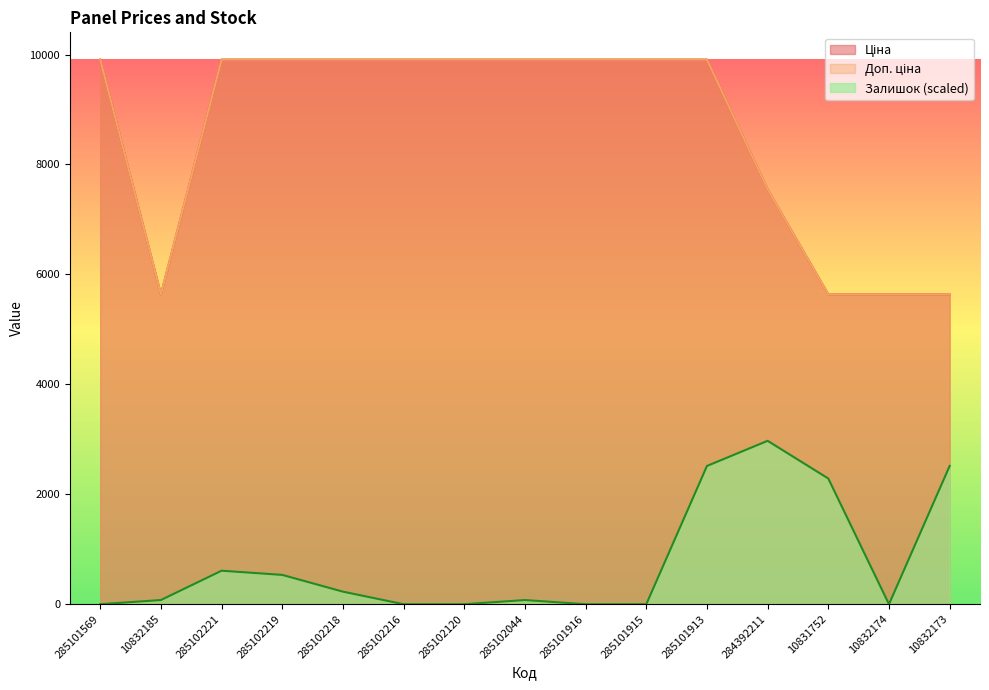

Reading right to left, list all the values displayed in this chart.

Ціна: 10832173=5636.0	10832174=5636.0	10831752=5636.0	284392211=7545.9	285101913=9908.5	285101915=9908.5	285101916=9908.5	285102044=9908.5	285102120=9908.5	285102216=9908.5	285102218=9908.5	285102219=9908.5	285102221=9908.5	10832185=5636.0	285101569=9908.5
Доп. ціна: 10832173=5636.0	10832174=5636.0	10831752=5636.0	284392211=7545.9	285101913=9908.5	285101915=9908.5	285101916=9908.5	285102044=9908.5	285102120=9908.5	285102216=9908.5	285102218=9908.5	285102219=9908.5	285102221=9908.5	10832185=5636.0	285101569=9908.5
Залишок: 10832173=2515.2	10832174=0.0	10831752=2286.6	284392211=2972.5	285101913=2515.2	285101915=0.0	285101916=0.0	285102044=76.2	285102120=0.0	285102216=0.0	285102218=228.7	285102219=533.5	285102221=609.8	10832185=76.2	285101569=0.0